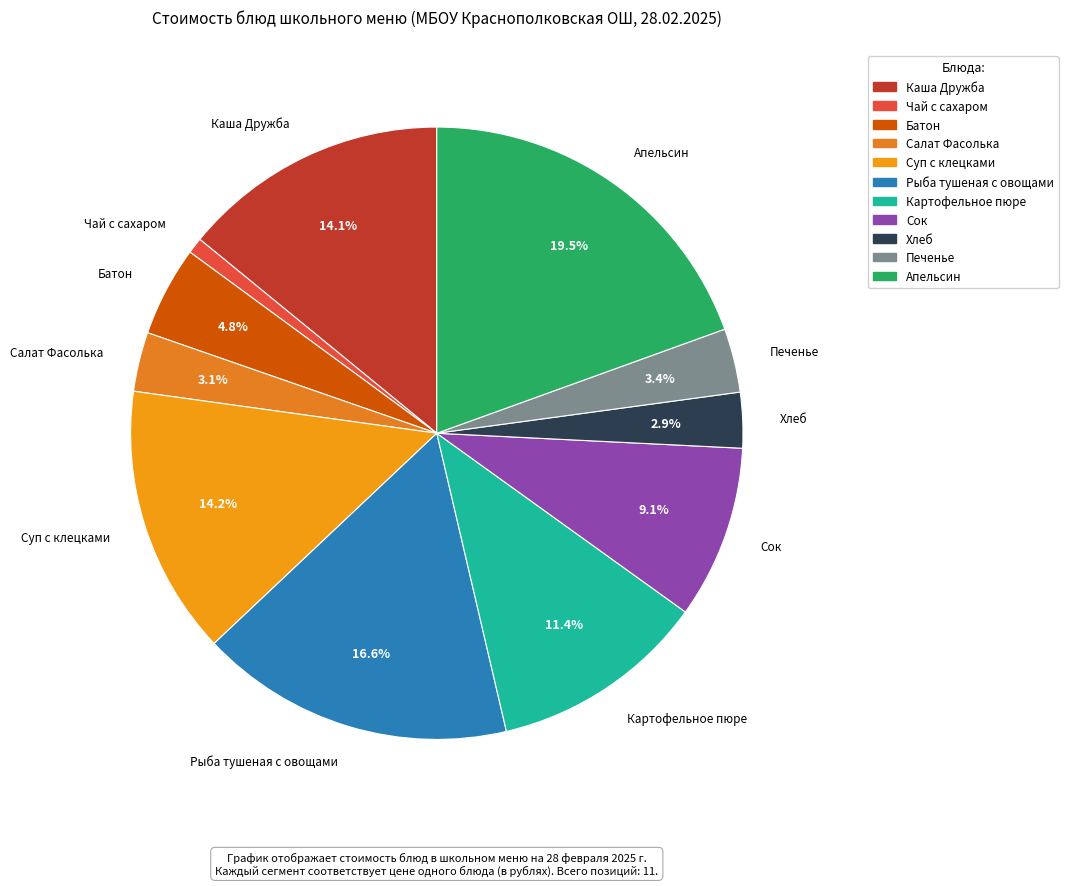

To the nearest percent, what percentage of the pie is Суп с клецками?

14%